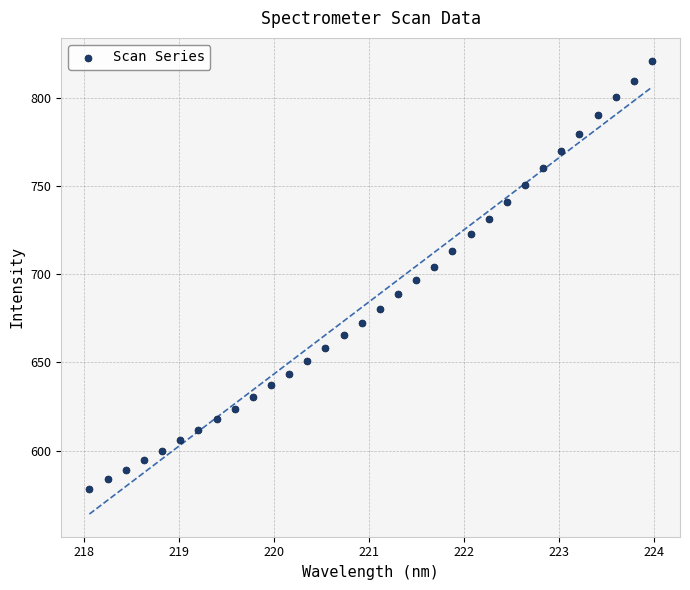

What is the range of Y values (max minus min)?

242.9